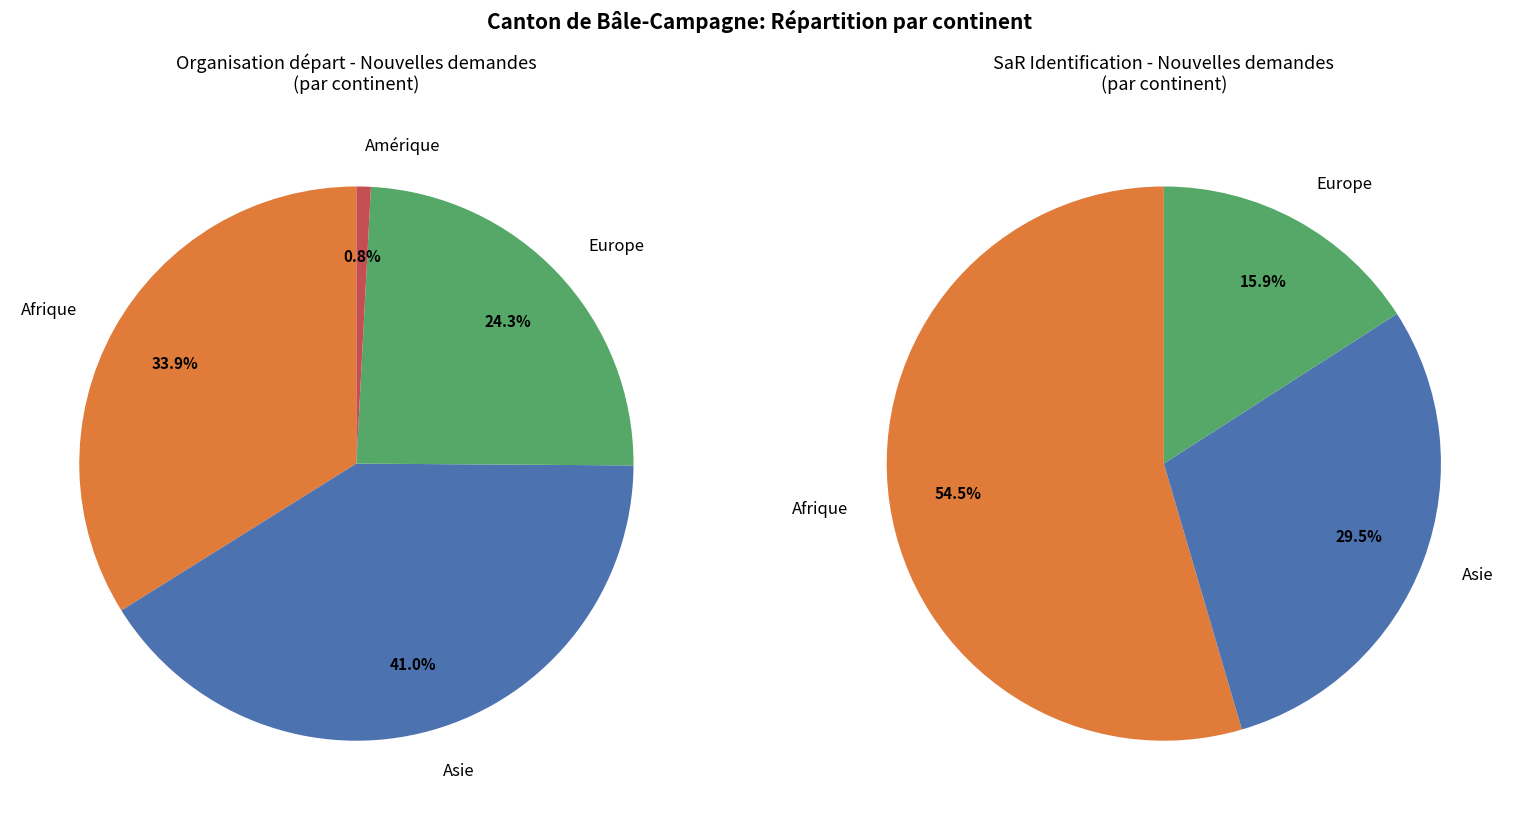

Count the number of slices in the pie.

4